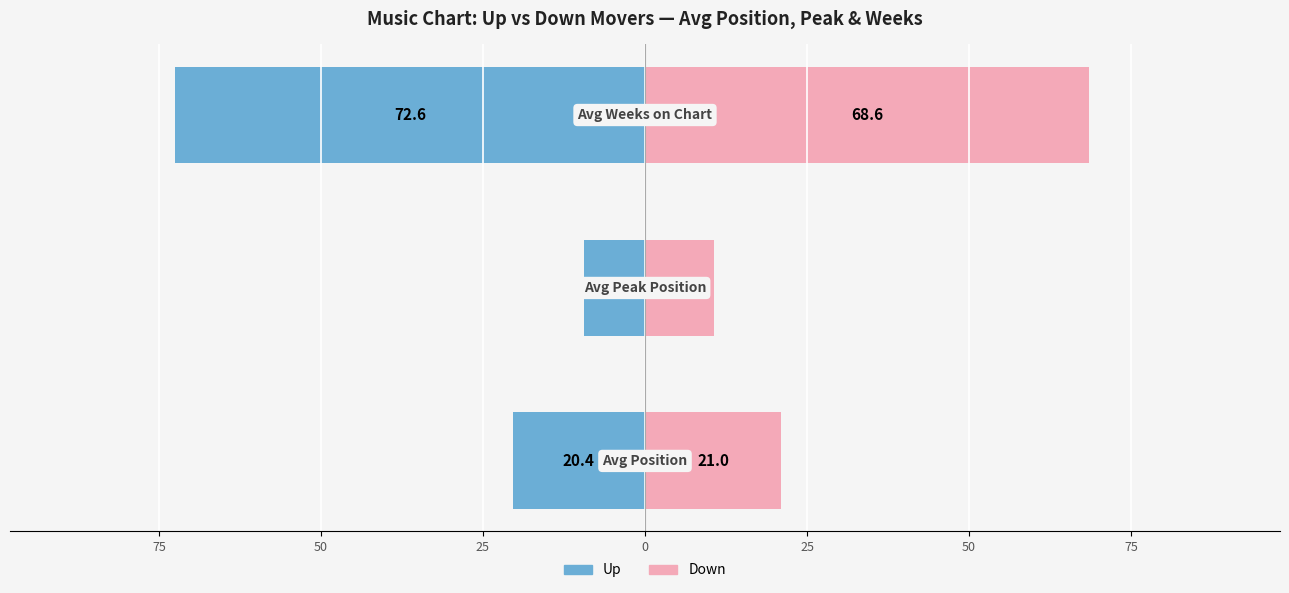

How many categories are shown in the chart?

3